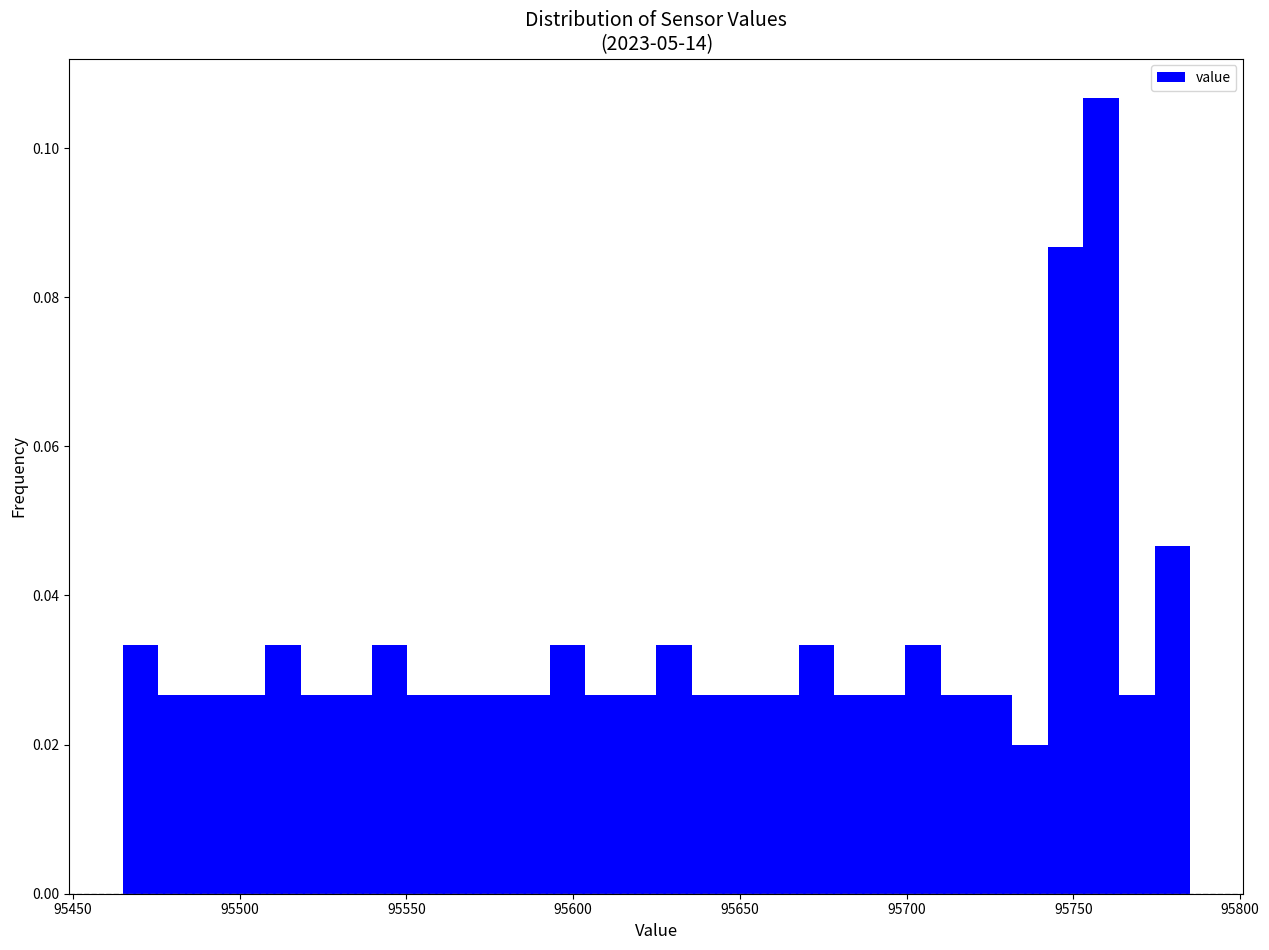

Around what value on the x-axis is the tallest bar? Give the approximate position of its centre, as read against the axis.

95760